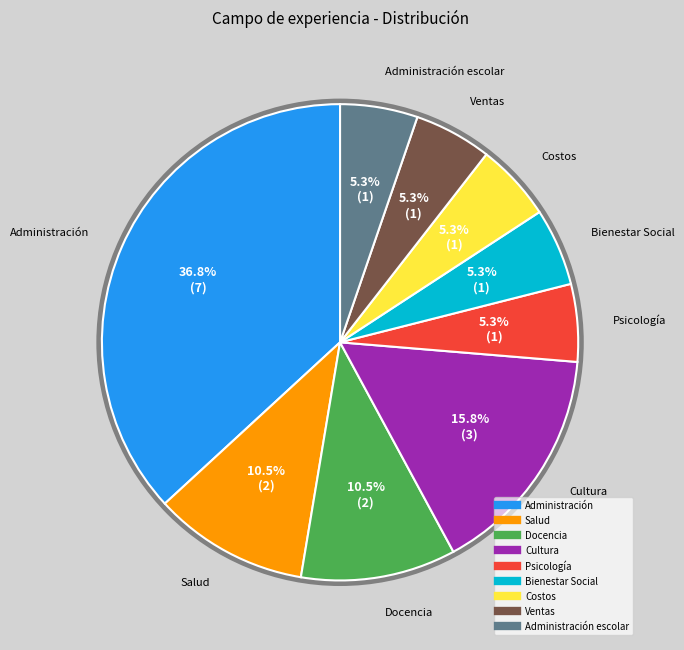

Is there a majority slice in this chart?

No